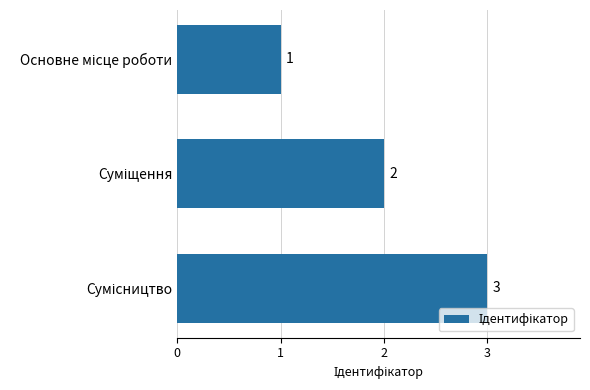

What is the greatest value displayed?

3